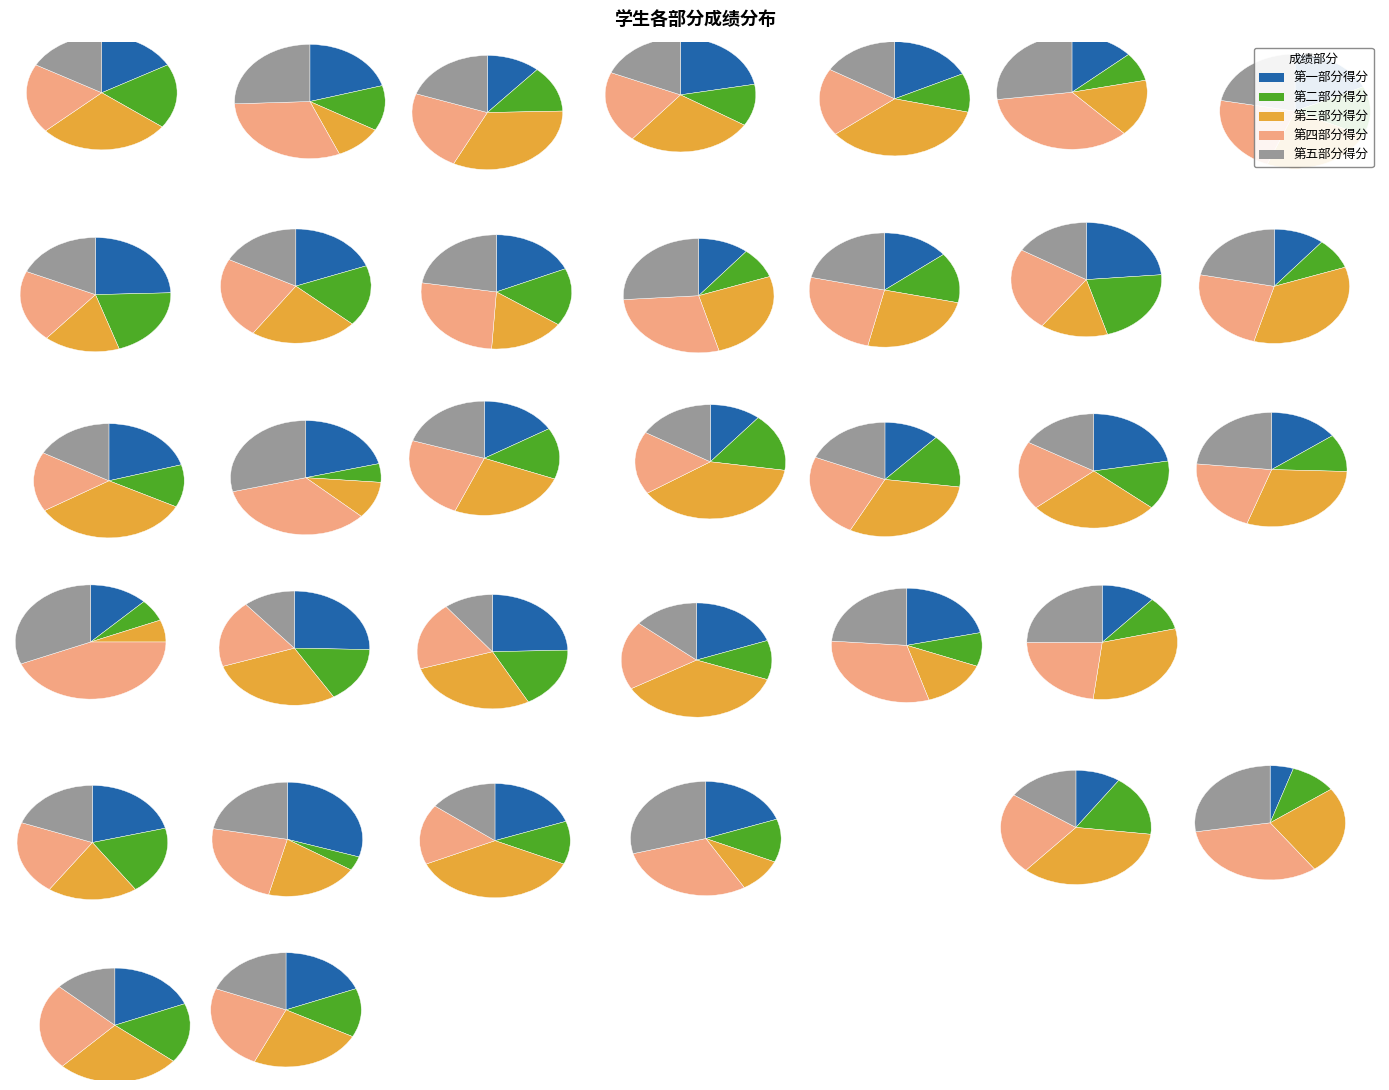

What is the difference between the highest and lowest values at 陈尧禹?

9